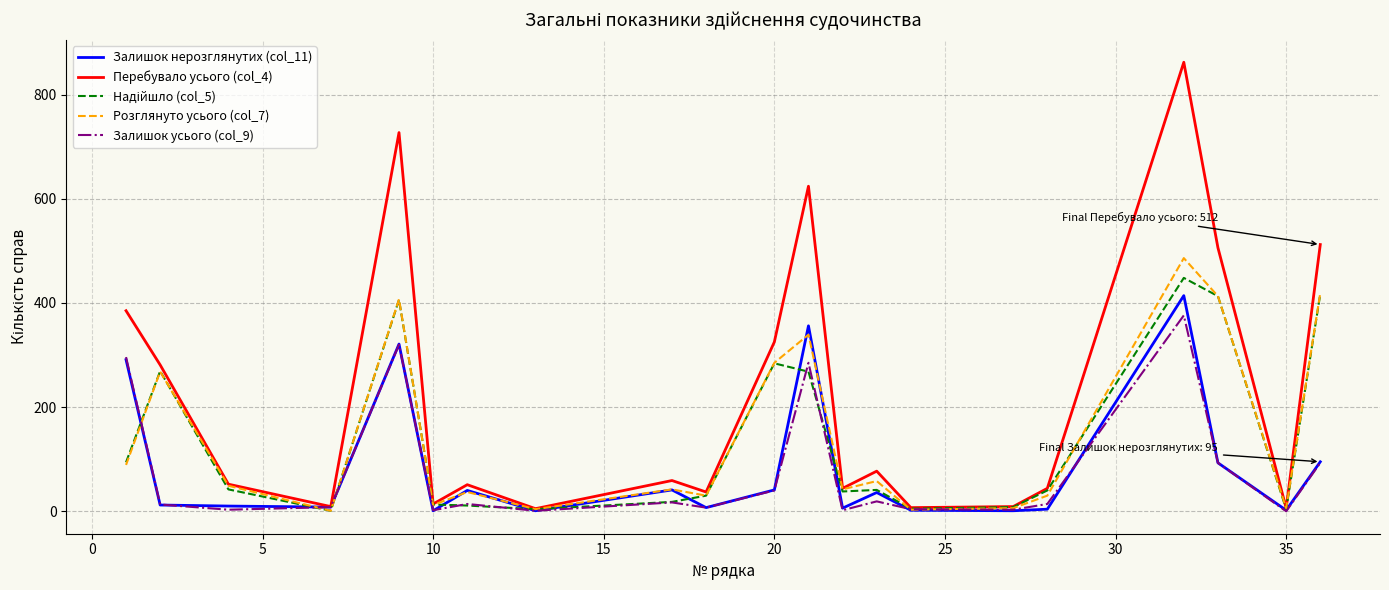

Which series has the largest total across all categories?

Перебувало усього (col_4)